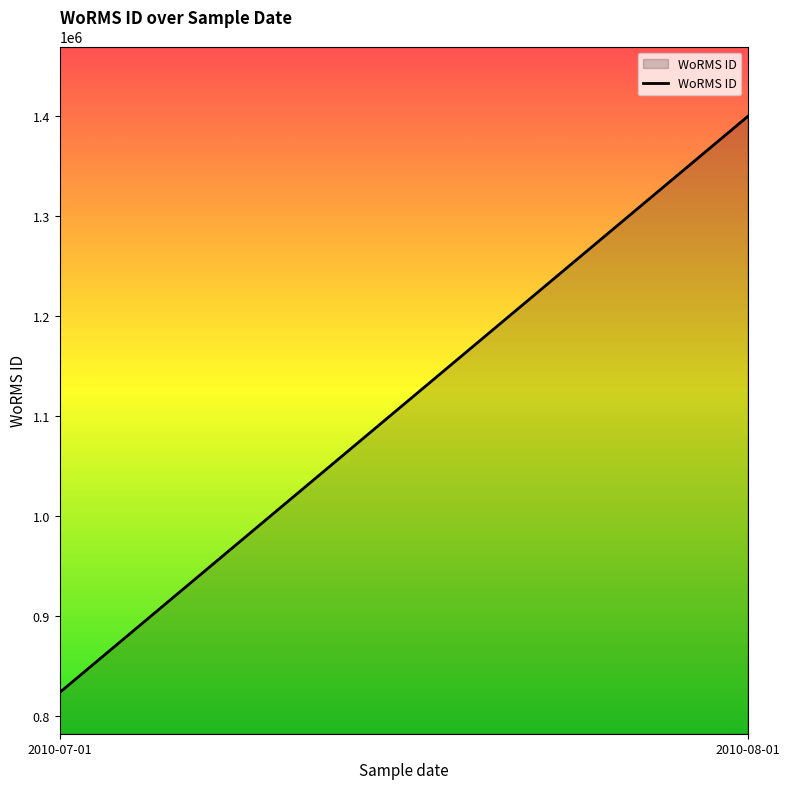

What is the label of the 1st point from the right?

2010-08-01